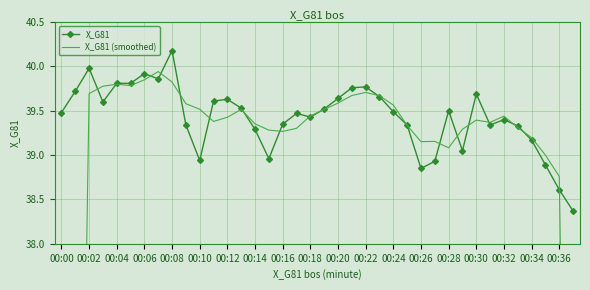

True or false: X_G81 and X_G81 (smoothed) intersect in this chart.

True